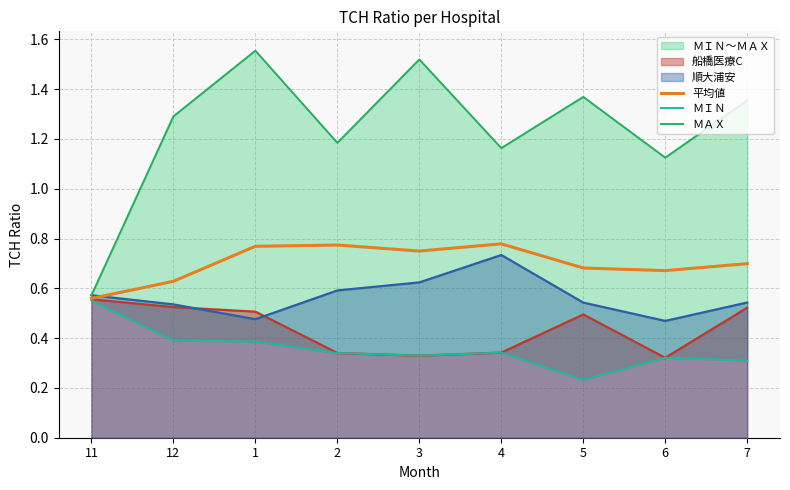

Which series has the widest spread of values?

ＭＡＸ